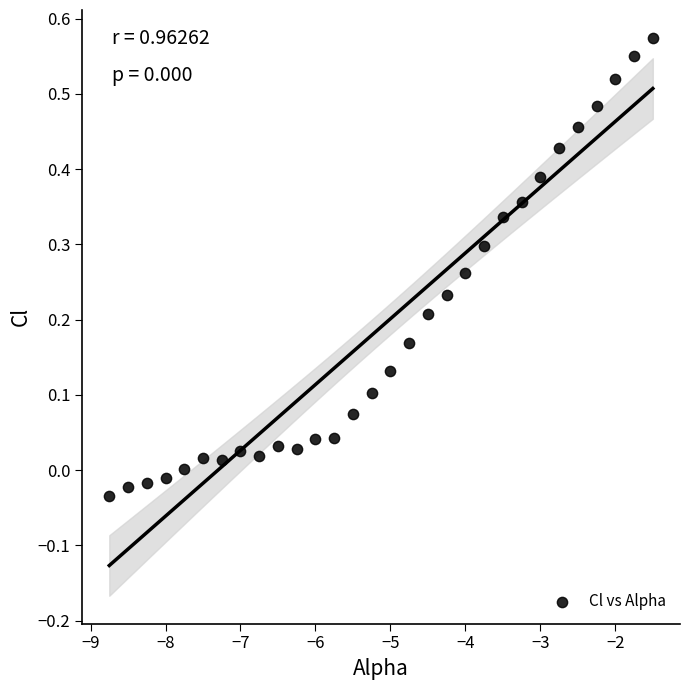

What is the range of X values (max minus min)?

7.2